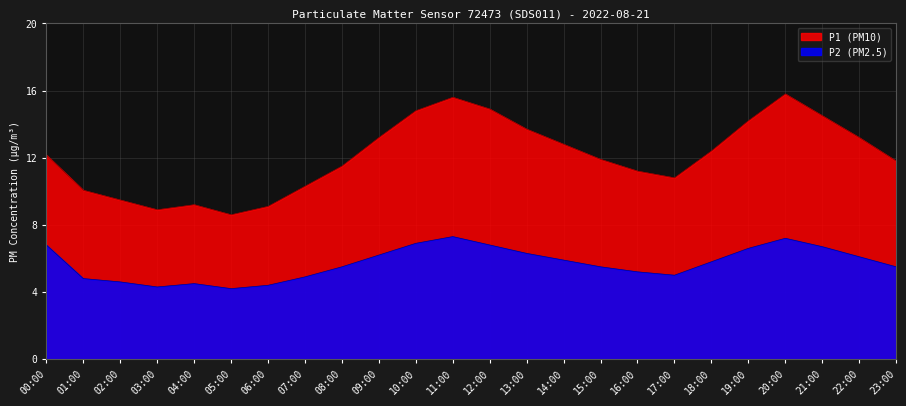

The value of P1 at 14:00 is 22.8. True or false?

False